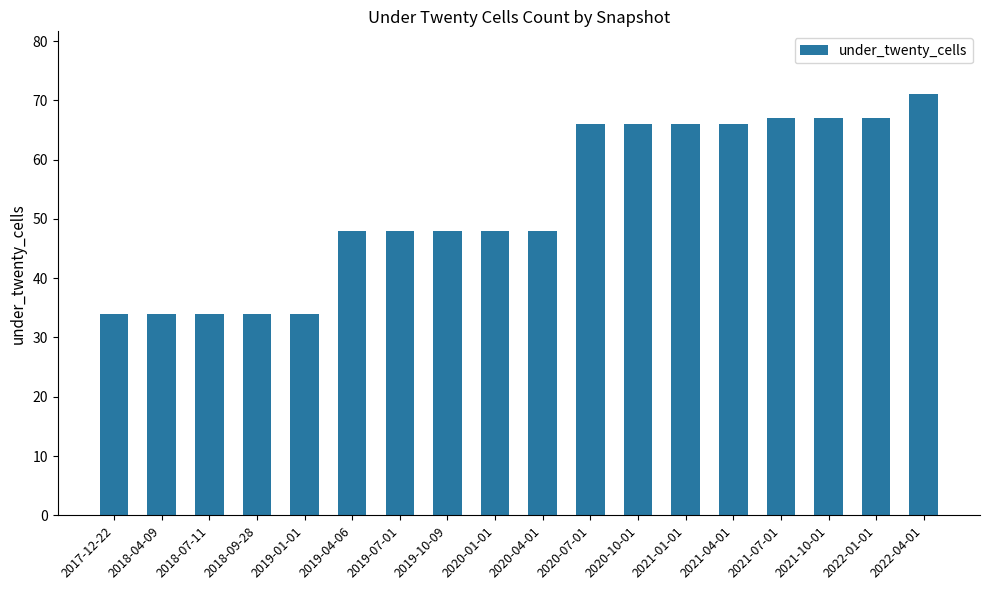

What is the label of the 1st bar from the right?

2022-04-01